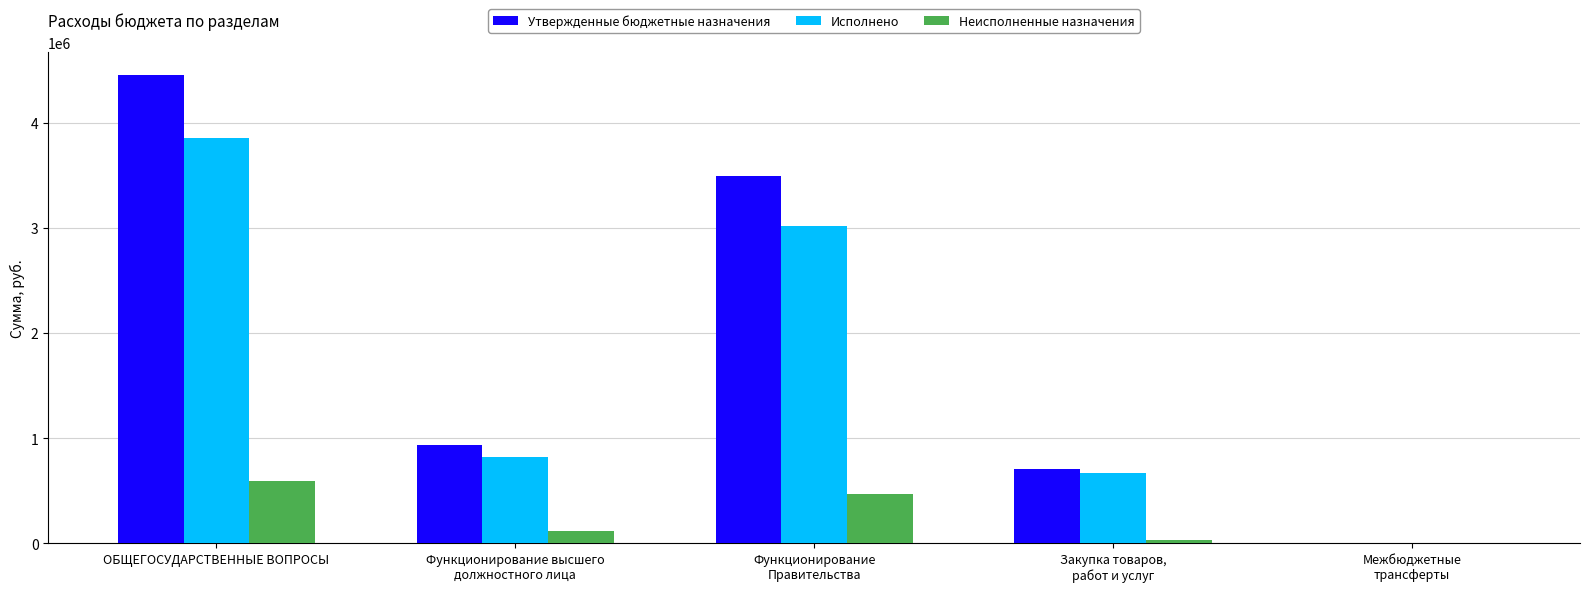

Which series has the largest total across all categories?

Утвержденные бюджетные назначения